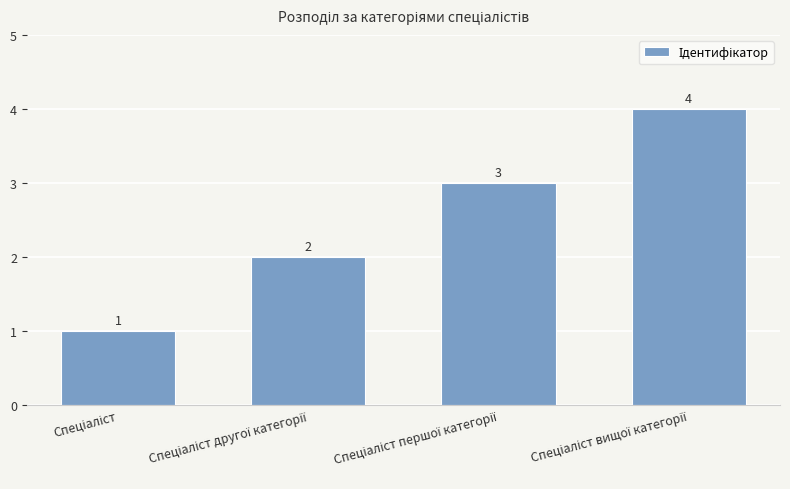

What is the value of the 1st bar from the left?

1